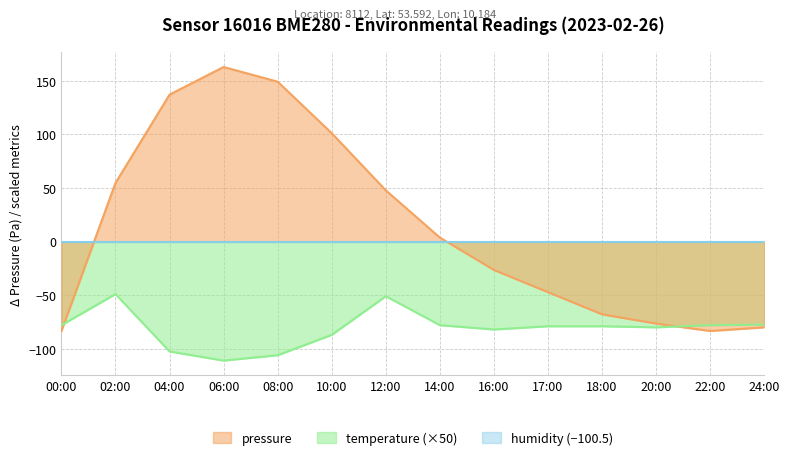

At how many categories does at least one series exceed -107?

14